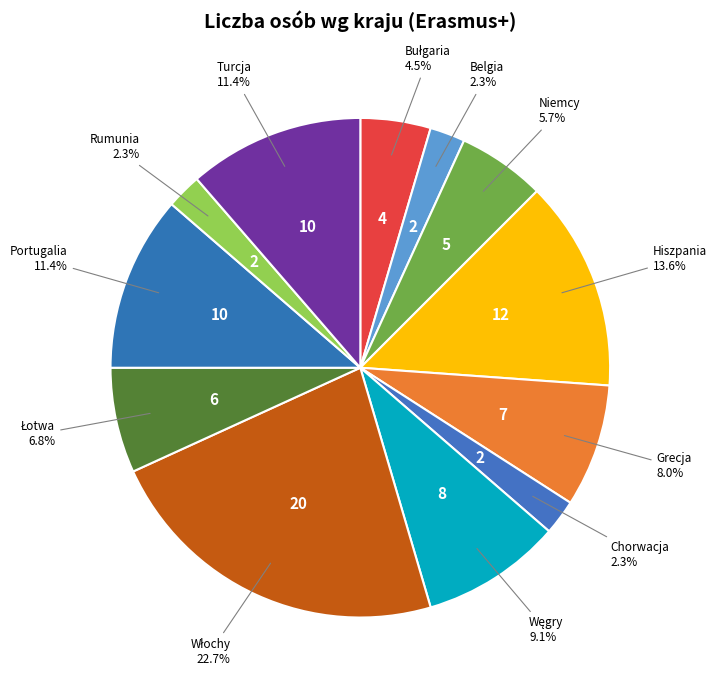

Count the number of slices in the pie.

12